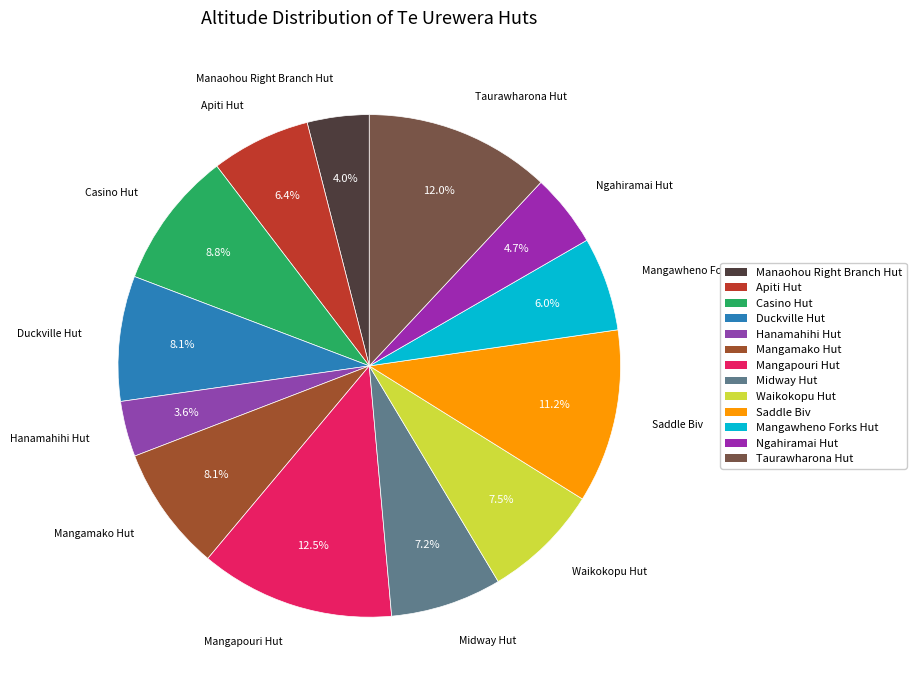

Count the number of slices in the pie.

13